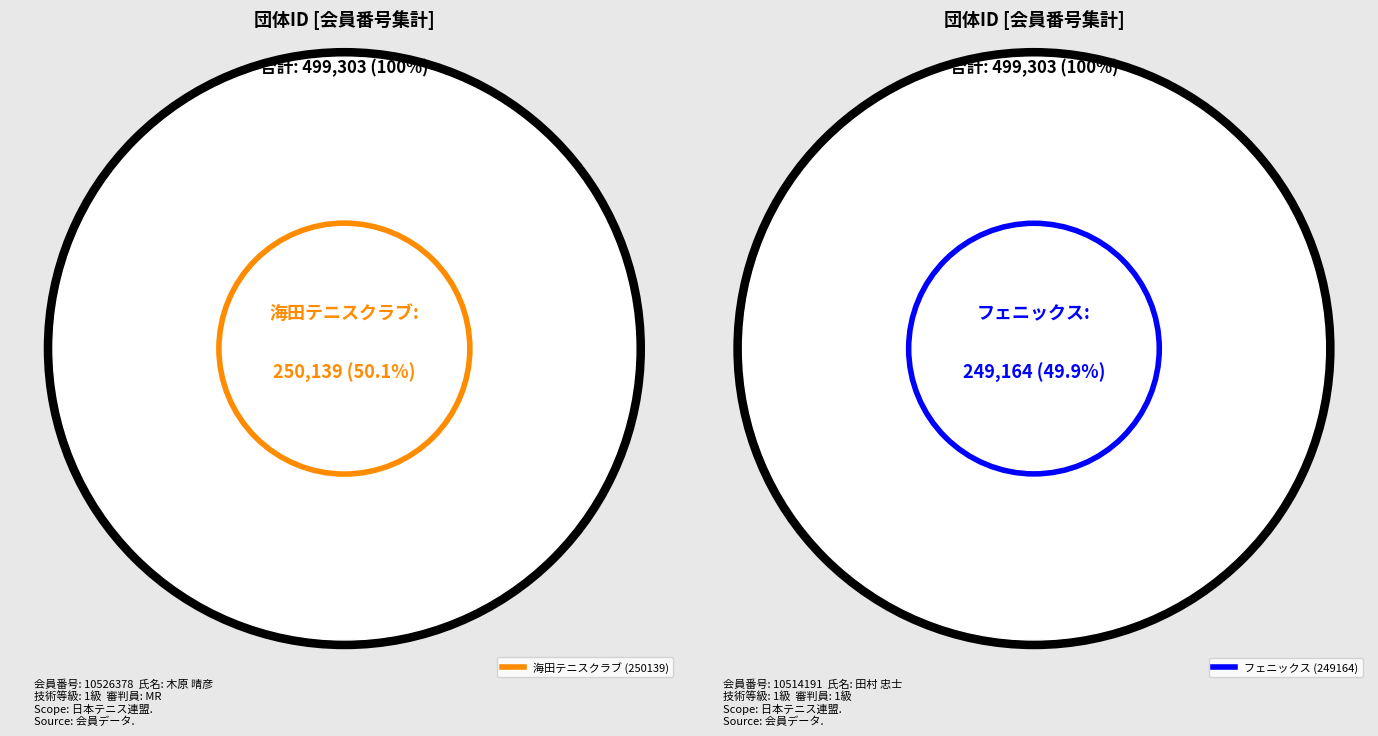

How many segments does this pie chart have?

2